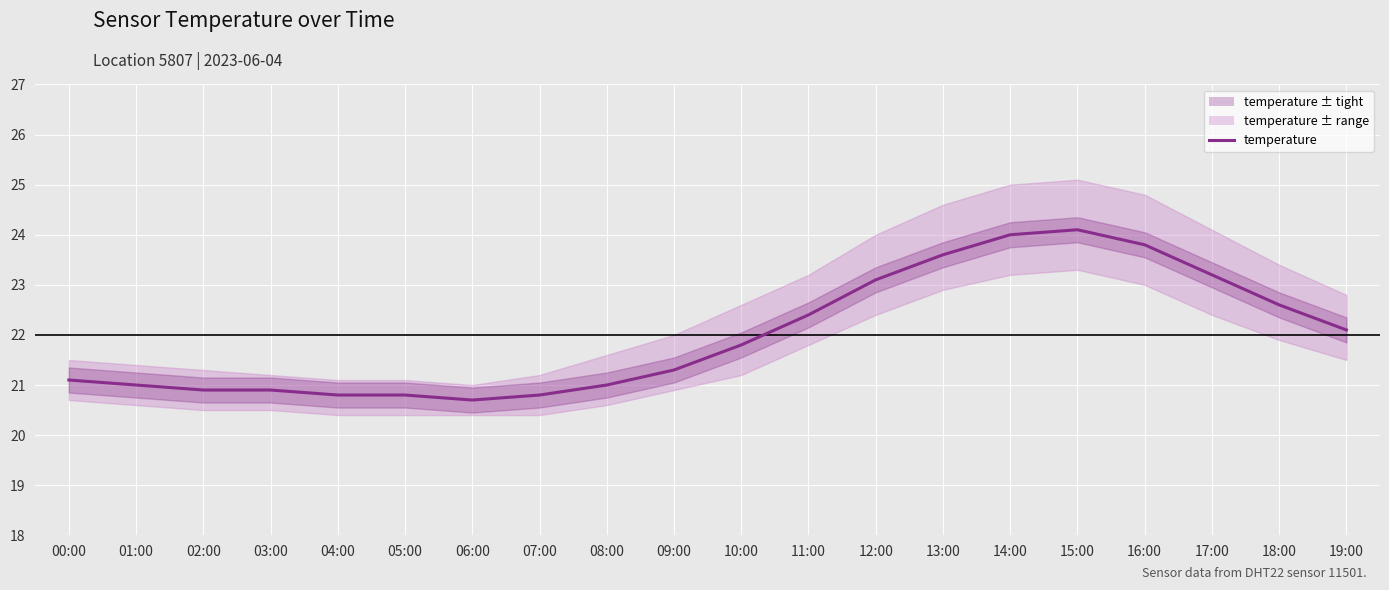

Approximately how many times larger is the value at 09:00 compared to 18:00?

0.9